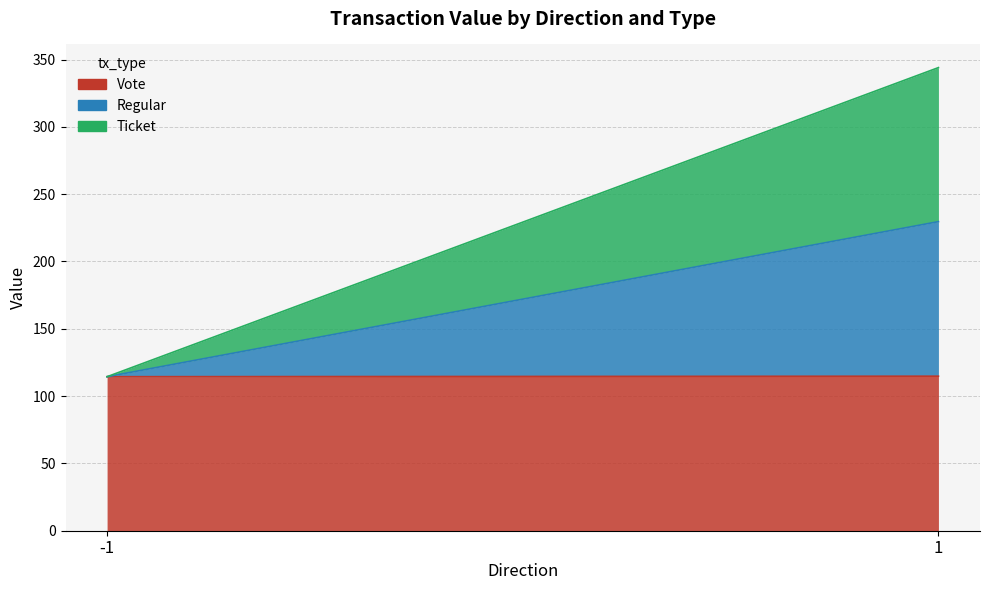

How many values in Regular are above zero?

1